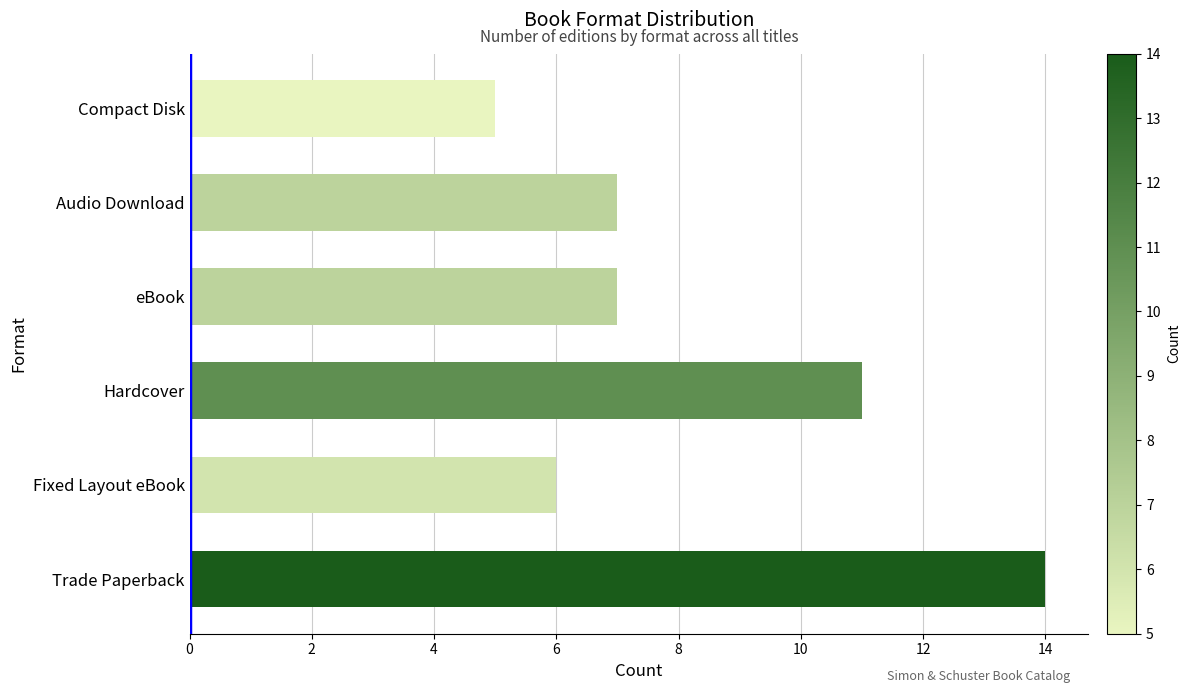

What is the sum of all values?

50